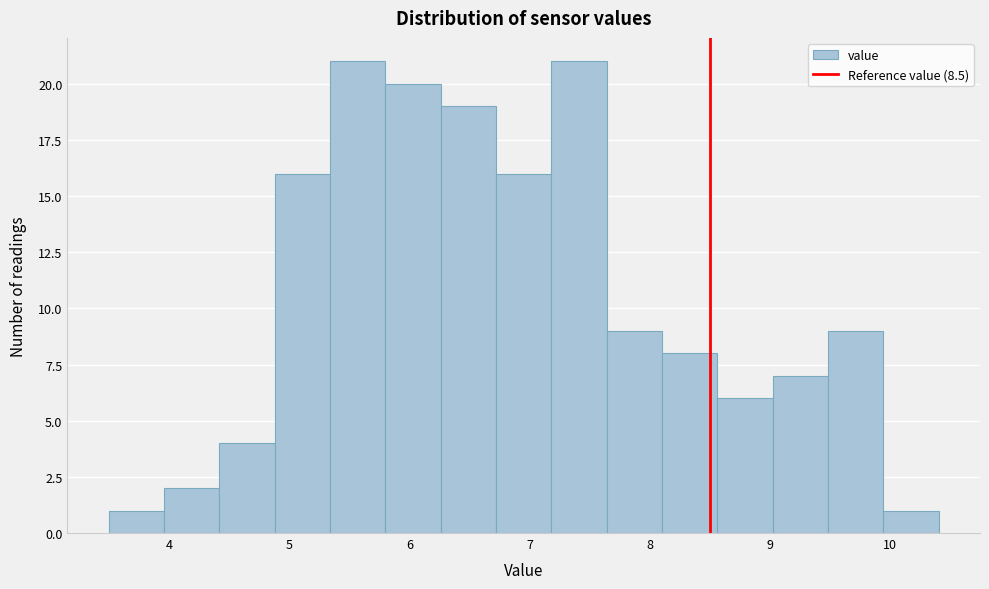

Reading left to right, transcribe this chart: for each bar, give the range it covers on the x-axis and its height. Neither the bar edges nor the heights are printed on the chart, so give them approximately, as read against the axes.

3.50 to 3.96: 1
3.96 to 4.42: 2
4.42 to 4.88: 4
4.88 to 5.34: 16
5.34 to 5.80: 21
5.80 to 6.26: 20
6.26 to 6.72: 19
6.72 to 7.18: 16
7.18 to 7.64: 21
7.64 to 8.10: 9
8.10 to 8.56: 8
8.56 to 9.02: 6
9.02 to 9.48: 7
9.48 to 9.94: 9
9.94 to 10.40: 1